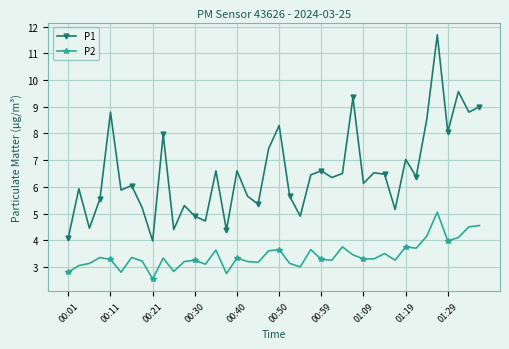

What is the value of the P2 point at the 4th from the left?

3.4